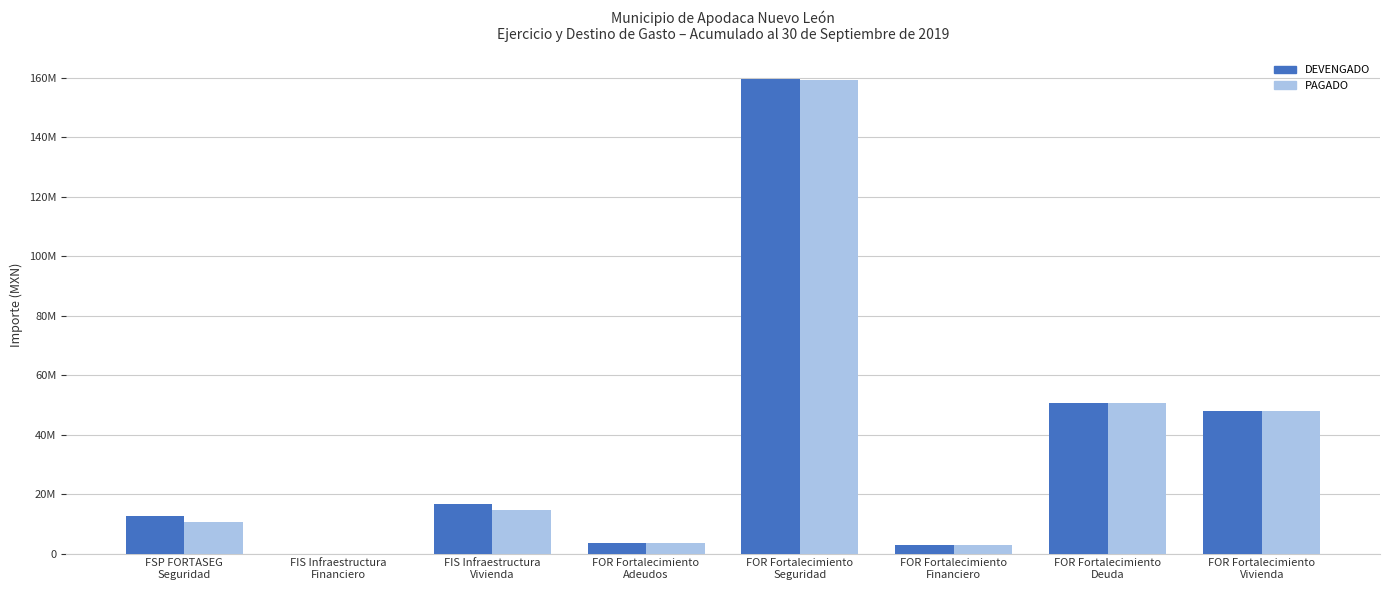

Does the chart contain stacked bars?

No